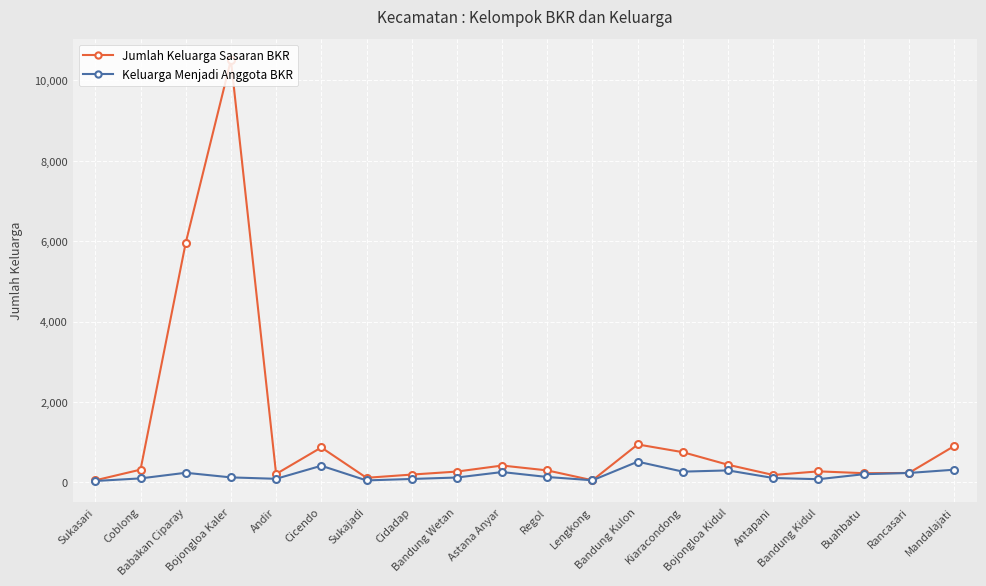

What is the value of the Jumlah Keluarga Sasaran BKR point at the 7th from the left?

115